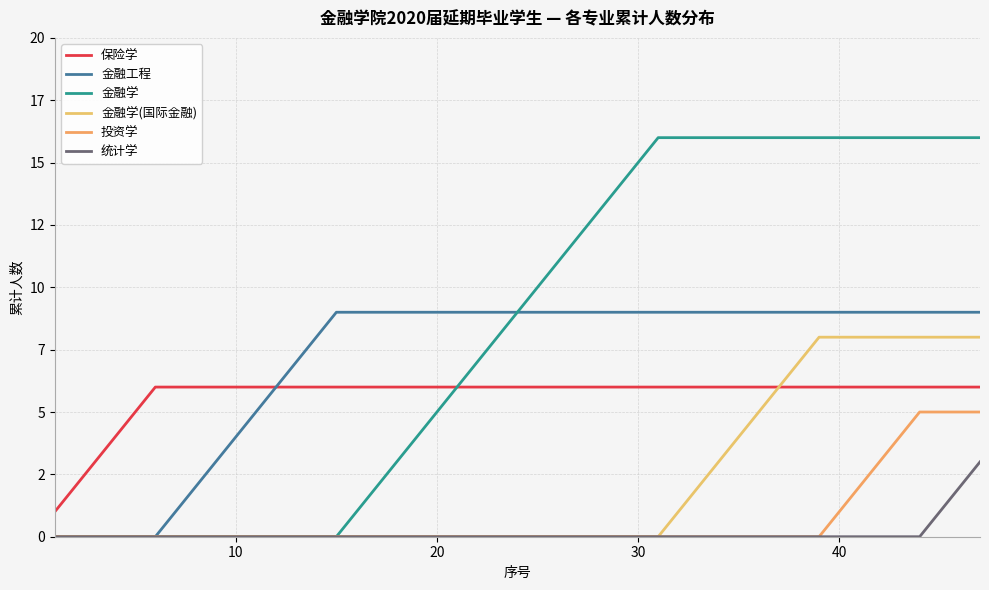

Does the chart have visible grid lines?

Yes